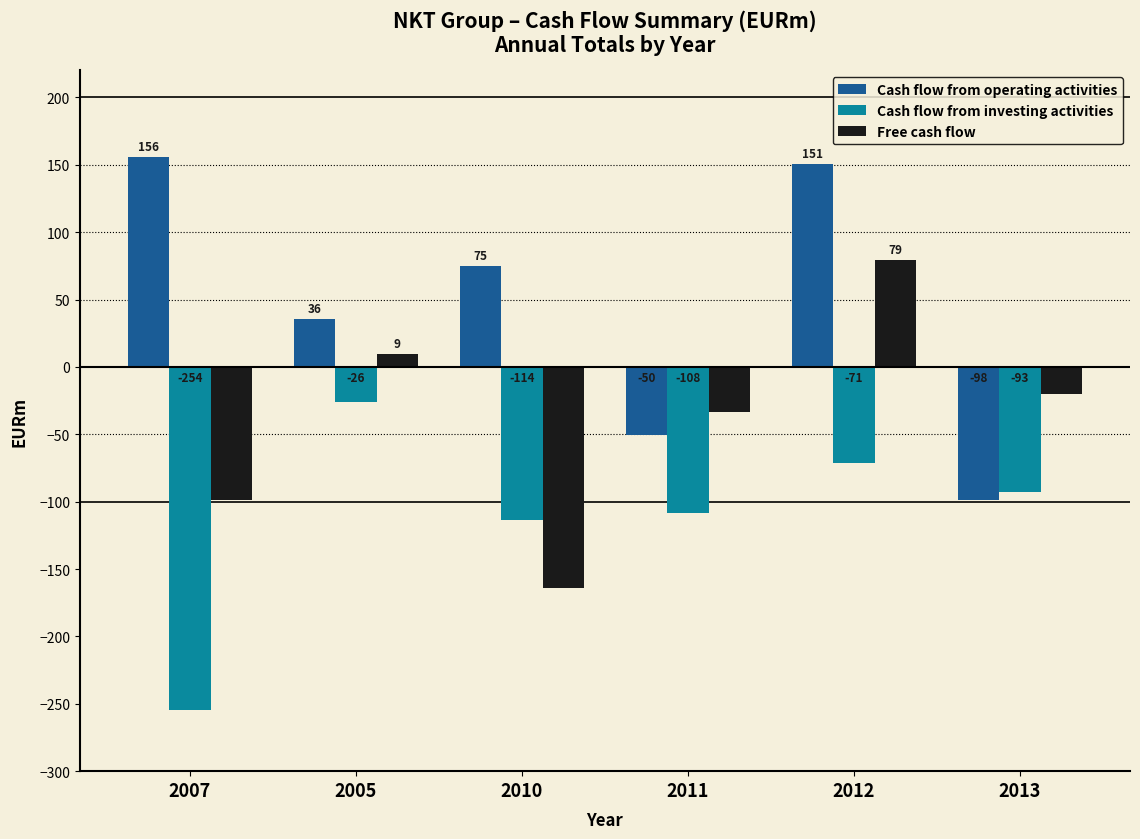

What is the minimum value shown in the chart?

-254.4